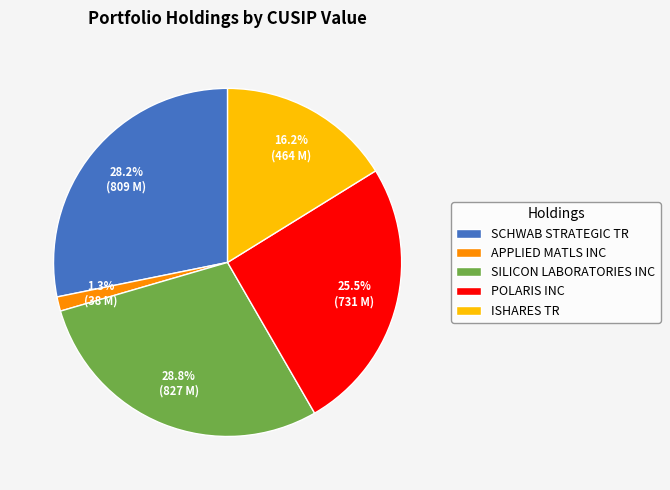

What percentage is the ISHARES TR slice, to the nearest percent?

16%